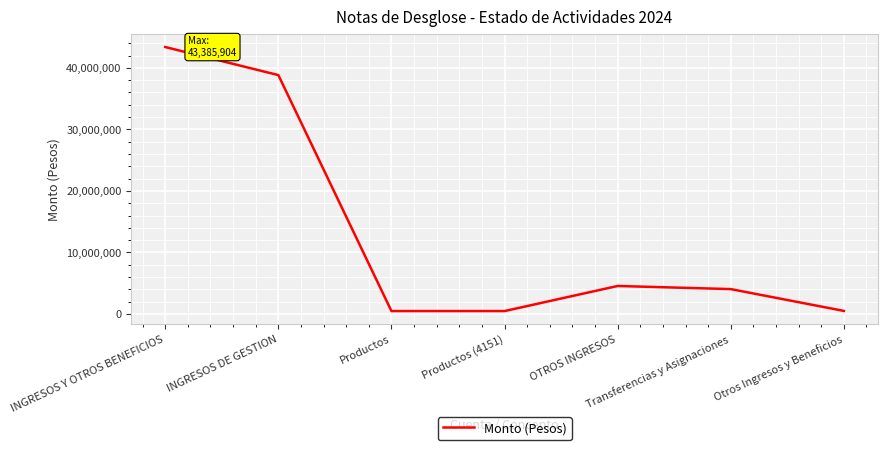

True or false: the data has more than 1 interior local peaks.

False